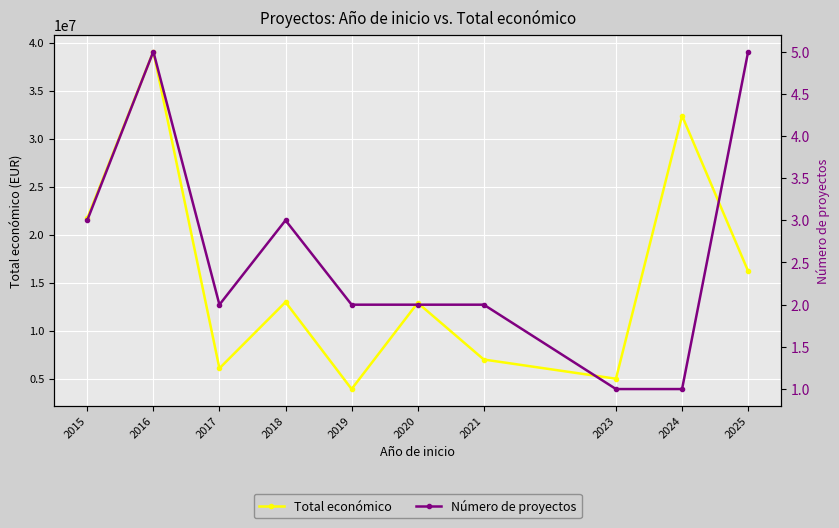

What is the value of the Total económico point at the 10th from the left?

16198087